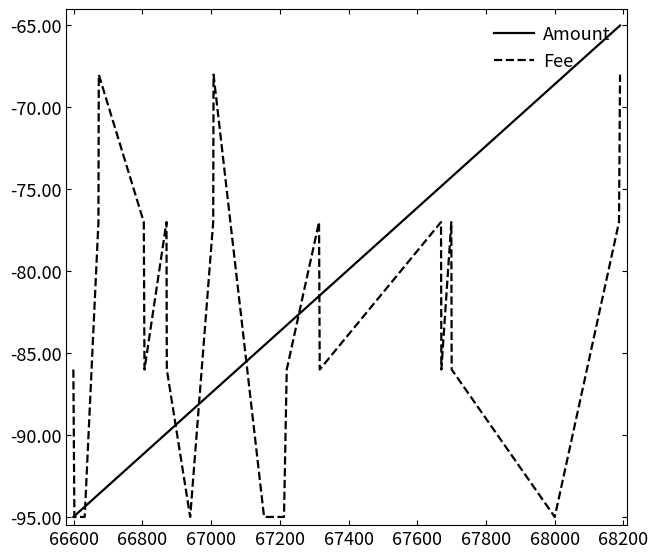

What is the maximum value shown in the chart?

-65.0